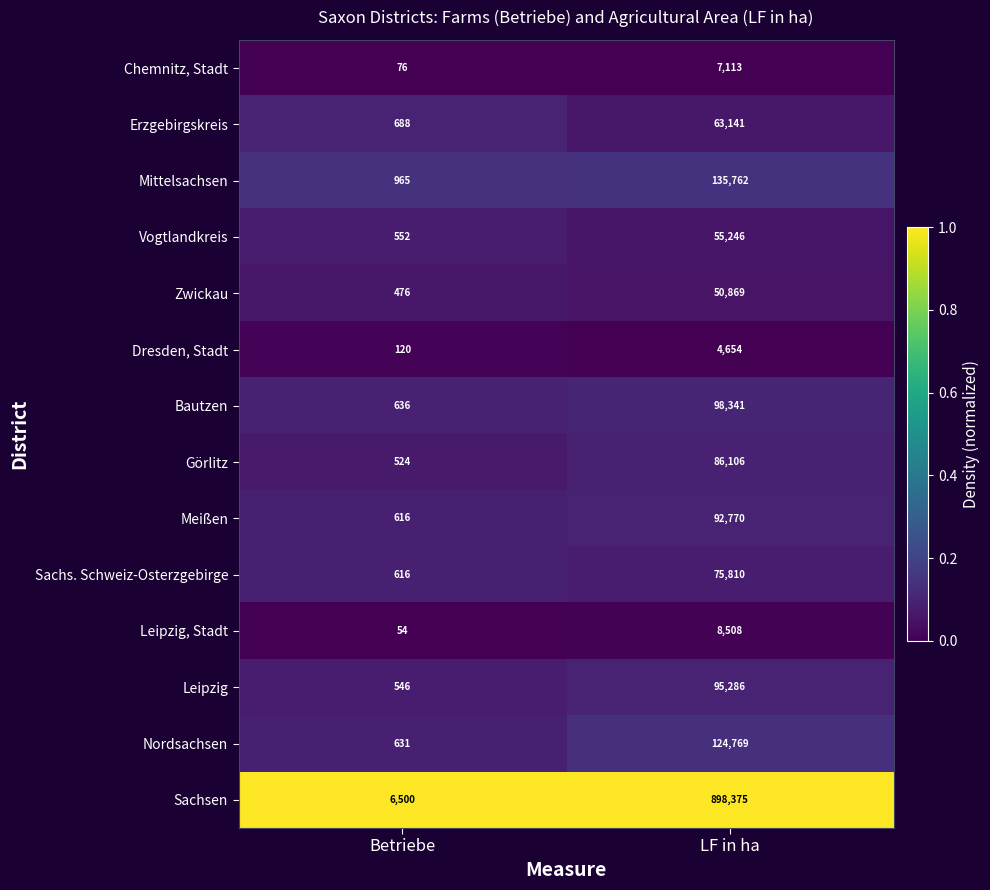

Reading right to left, extract all data points from this chart.

Chemnitz, Stadt: 7113	76
Erzgebirgskreis: 63141	688
Mittelsachsen: 135762	965
Vogtlandkreis: 55246	552
Zwickau: 50869	476
Dresden, Stadt: 4654	120
Bautzen: 98341	636
Görlitz: 86106	524
Meißen: 92770	616
Sachs. Schweiz-Osterzgebirge: 75810	616
Leipzig, Stadt: 8508	54
Leipzig: 95286	546
Nordsachsen: 124769	631
Sachsen: 898375	6500